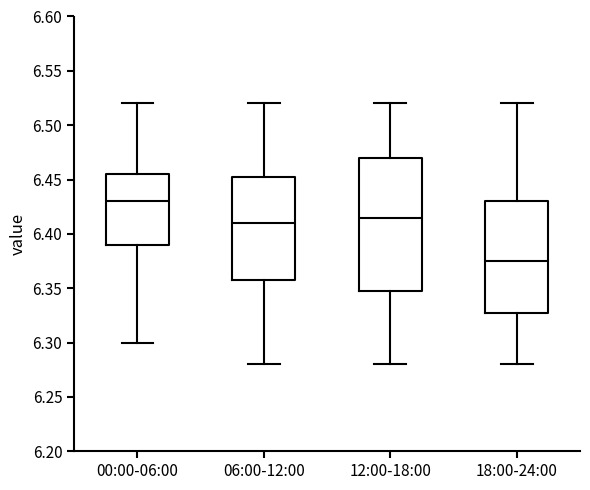

Reading left to right, transcribe this box plot: for each box, give where its median line is, the range the box spans, and where its two whiskers end, as read against the y-axis. The values are not printed on the chart, so give them approximately, as read against the axis.

00:00-06:00: median 6.430, box 6.390 to 6.455, whiskers 6.300 to 6.520
06:00-12:00: median 6.410, box 6.360 to 6.455, whiskers 6.280 to 6.520
12:00-18:00: median 6.415, box 6.350 to 6.470, whiskers 6.280 to 6.520
18:00-24:00: median 6.375, box 6.330 to 6.430, whiskers 6.280 to 6.520